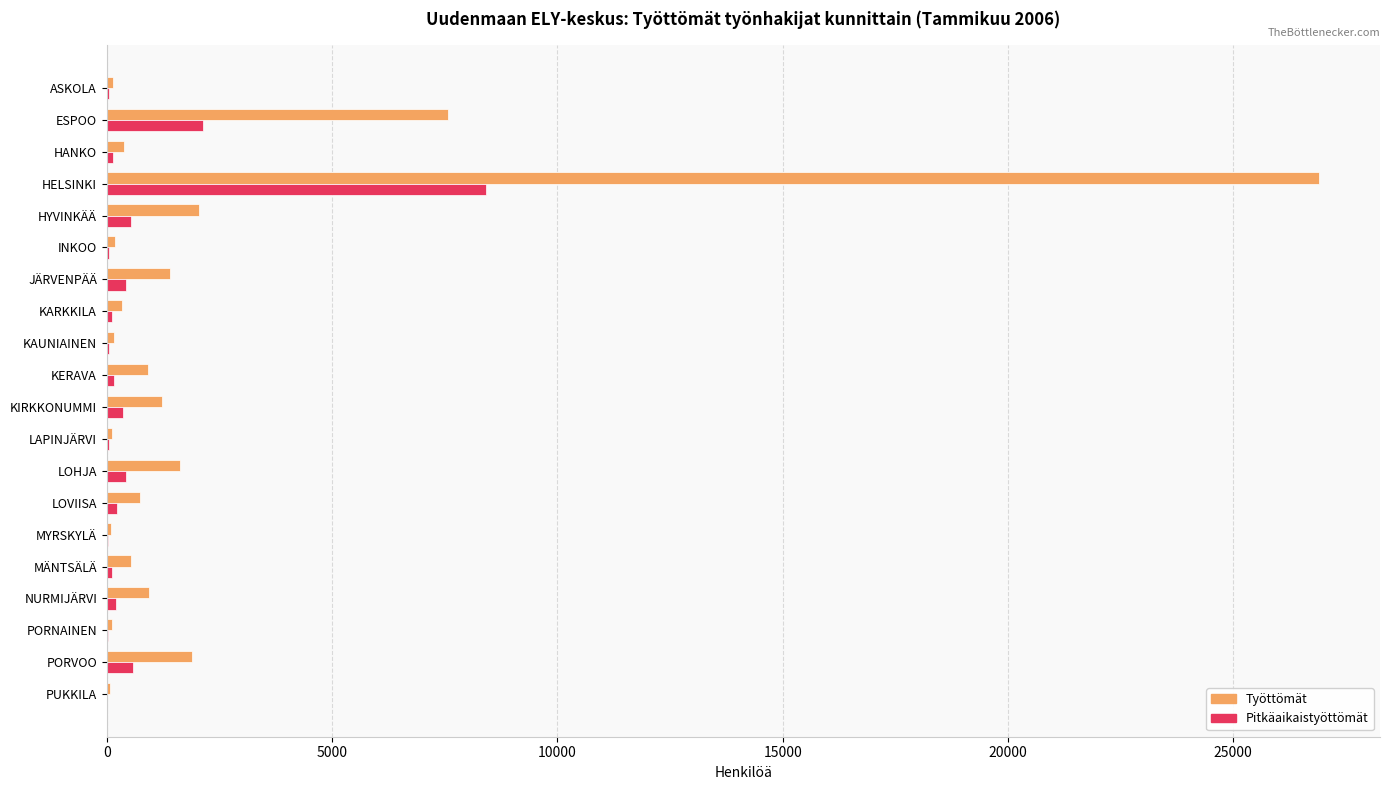

At which category is the sum across all series the highest?

HELSINKI